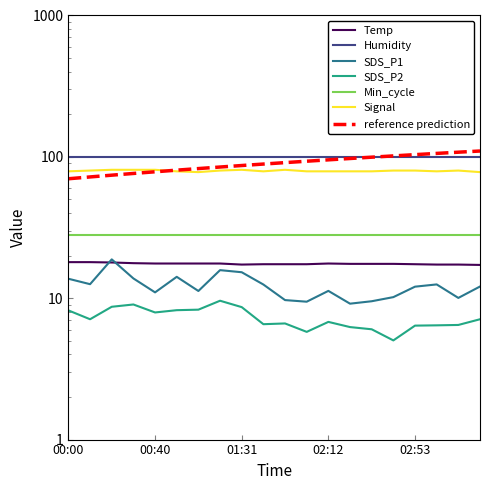

What is the value of the Temp point at the 13th from the left?

17.6